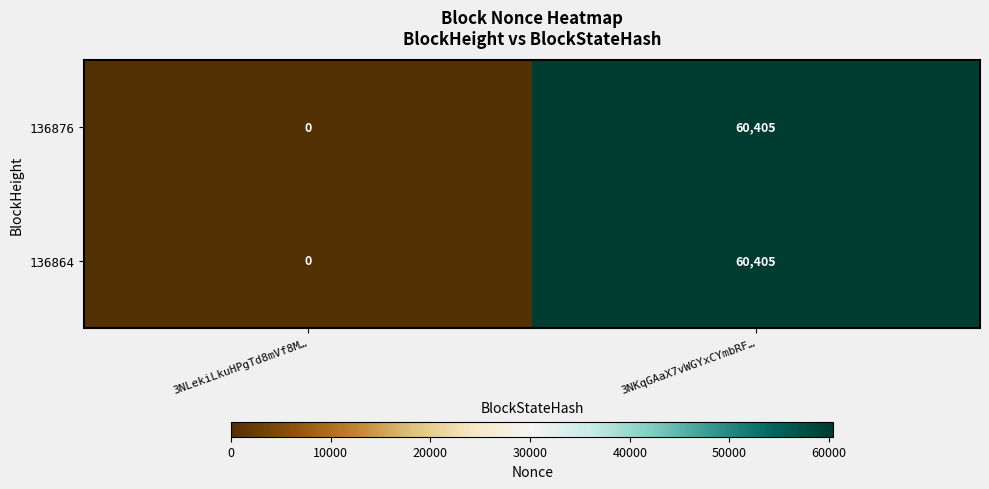

At which category is the sum across all series the highest?

3NKqGAaX7vWGYxCYmbRF…